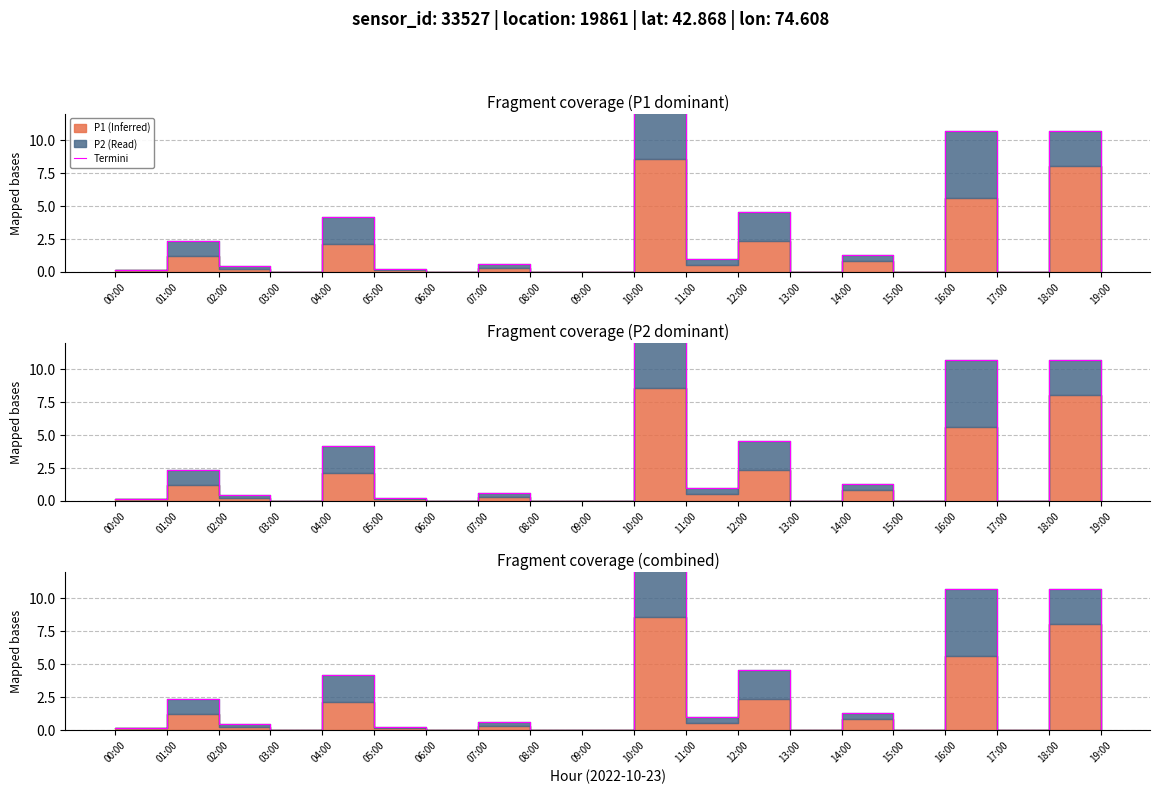

Is it true that the value at 16:00 is 10.7?

True